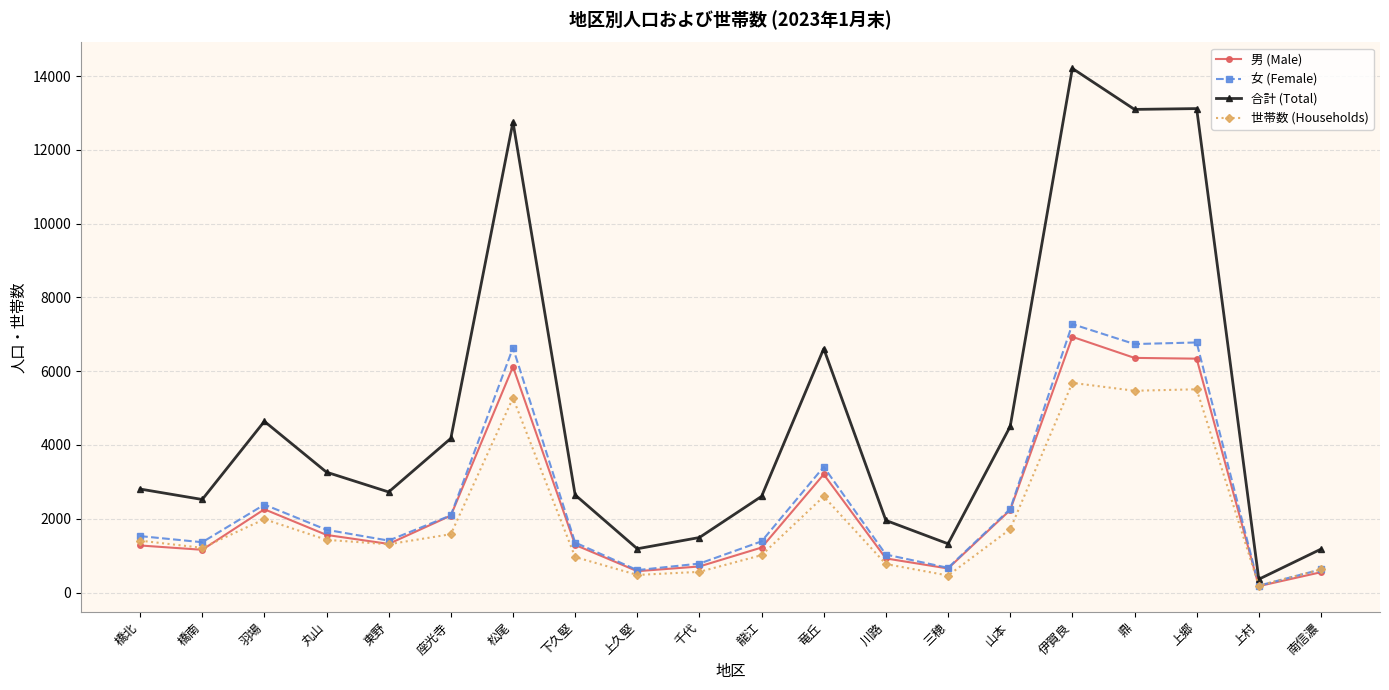

Which series changed the most between 東野 and 下久堅?

世帯数 (Households)